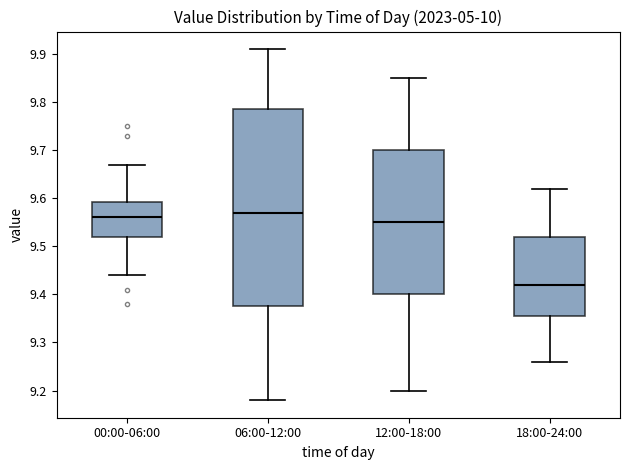

Reading left to right, transcribe this box plot: for each box, give where its median line is, the range the box spans, and where its two whiskers end, as read against the y-axis. The values are not printed on the chart, so give them approximately, as read against the axis.

00:00-06:00: median 9.56, box 9.52 to 9.59, whiskers 9.44 to 9.67
06:00-12:00: median 9.57, box 9.38 to 9.79, whiskers 9.18 to 9.91
12:00-18:00: median 9.55, box 9.40 to 9.70, whiskers 9.20 to 9.85
18:00-24:00: median 9.42, box 9.36 to 9.52, whiskers 9.26 to 9.62